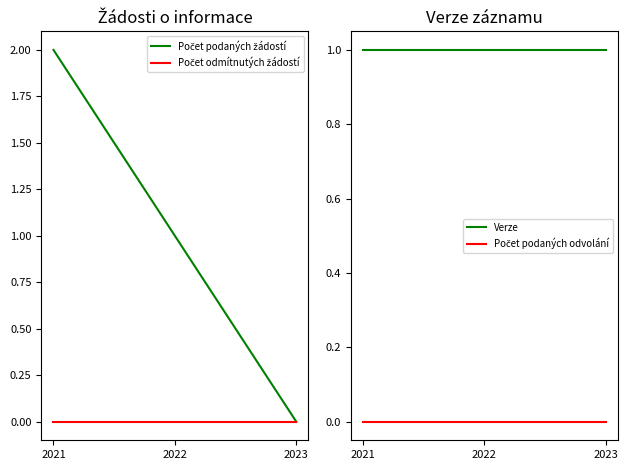

At 2023, list the series in order from smallest to largest.

Počet podaných žádostí, Počet odmítnutých žádostí, Počet podaných odvolání, Verze